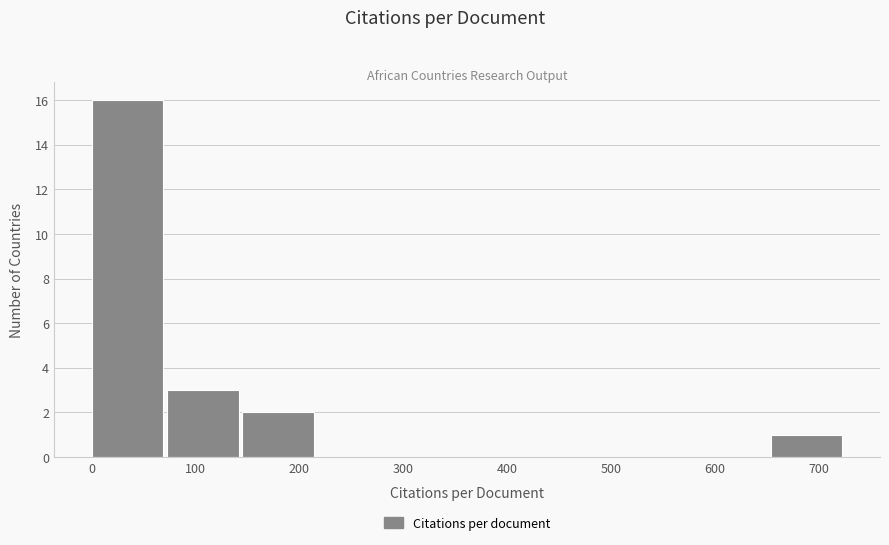

Over which range of the x-axis is the bar tallest?

0 to 70